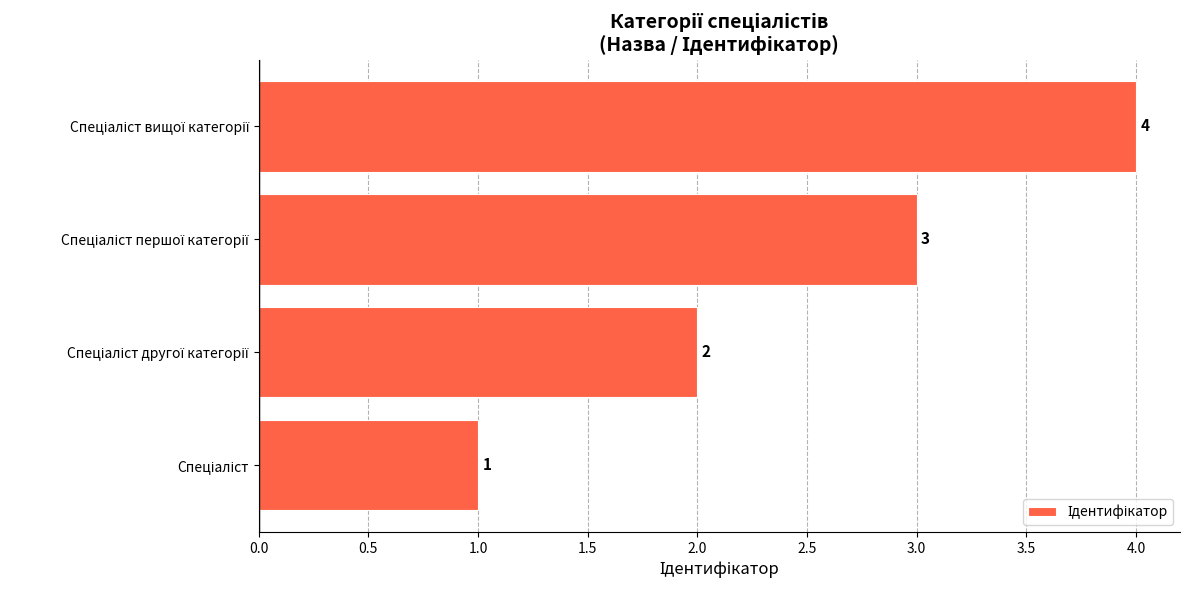

Count the values in the range 2 to 4.

3